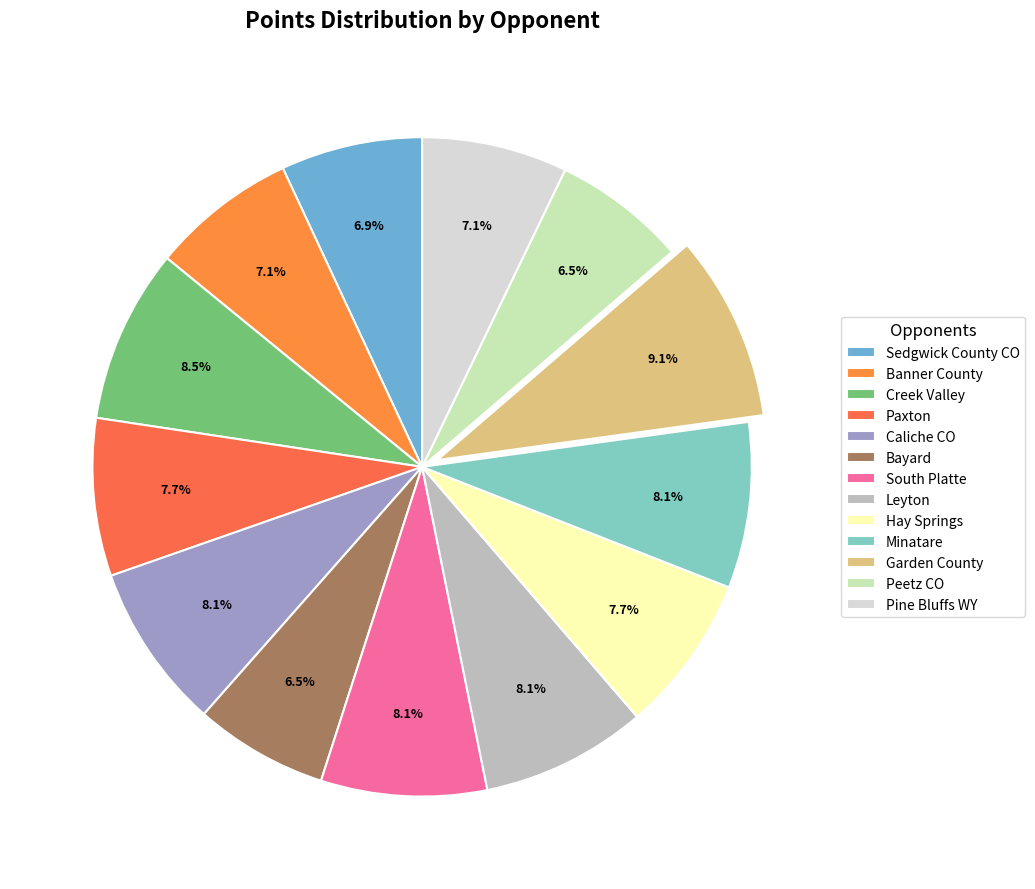

Does any single category account for the majority?

No